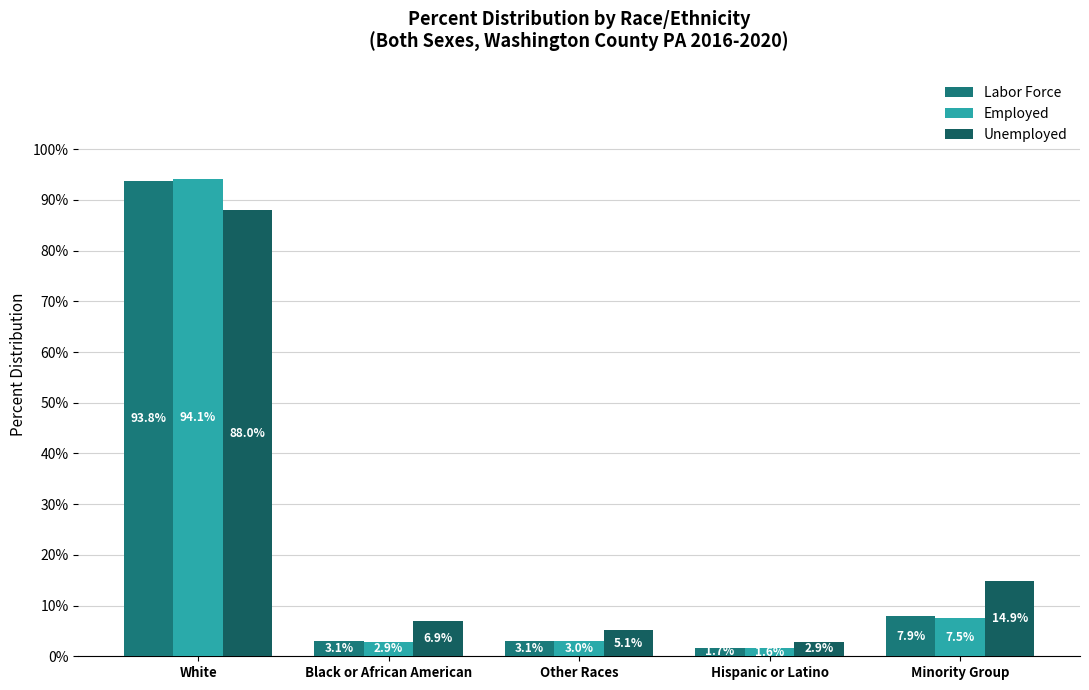

At how many categories does at least one series exceed 48?

1